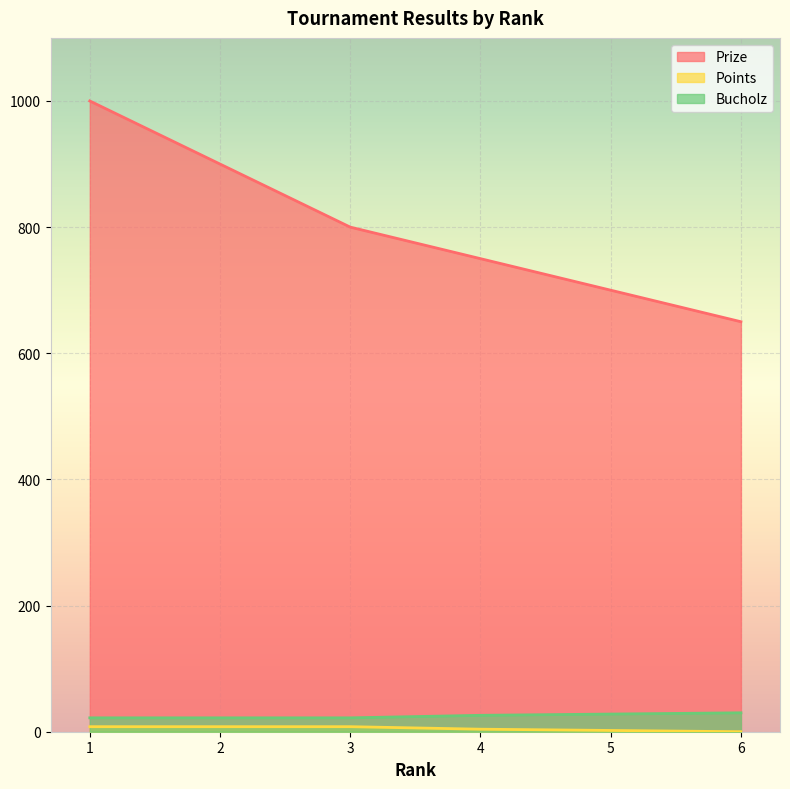

Which category has the highest value in the Points series?

1